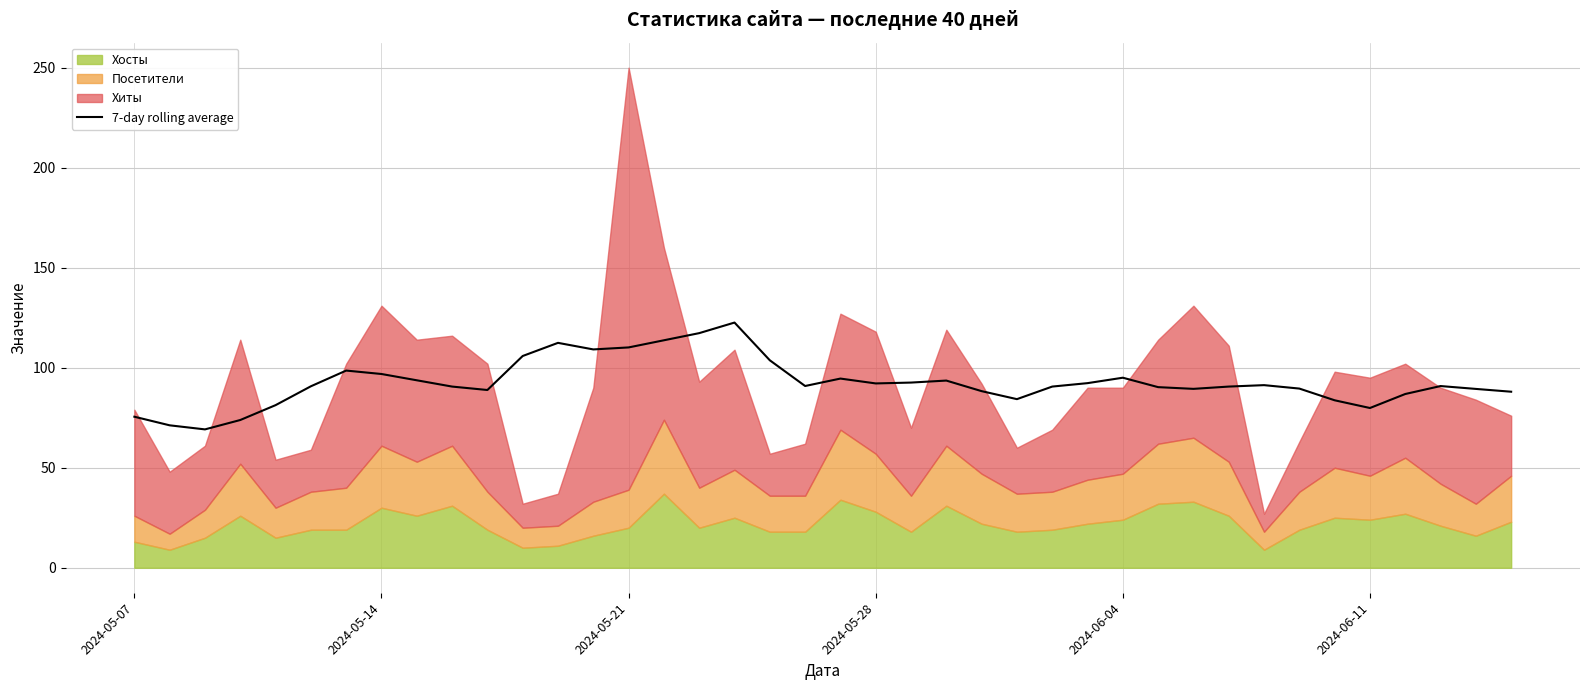

What is the maximum value for 7-day rolling average?

122.6